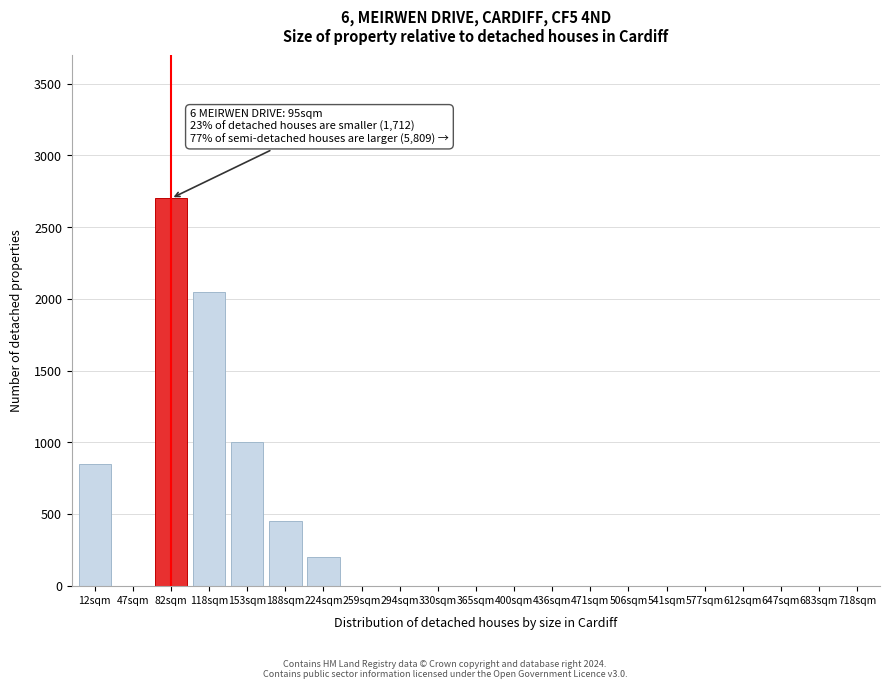

Reading left to right, transcribe all the data shown in this chart.

12sqm=850	47sqm=0	82sqm=2700	118sqm=2050	153sqm=1000	188sqm=450	224sqm=200	259sqm=0	294sqm=0	330sqm=0	365sqm=0	400sqm=0	436sqm=0	471sqm=0	506sqm=0	541sqm=0	577sqm=0	612sqm=0	647sqm=0	683sqm=0	718sqm=0